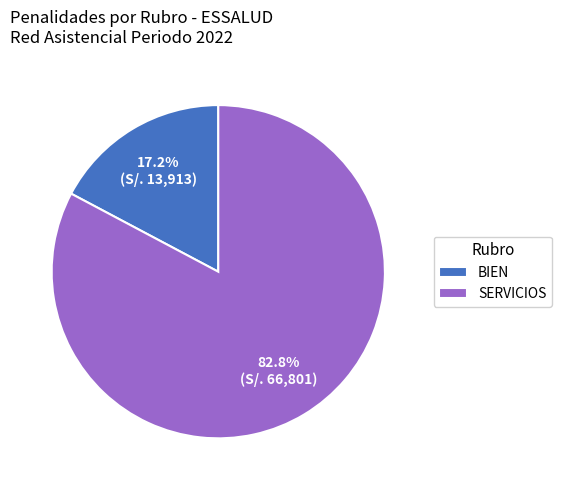

To the nearest percent, what is the combined percentage of BIEN and SERVICIOS?

100%